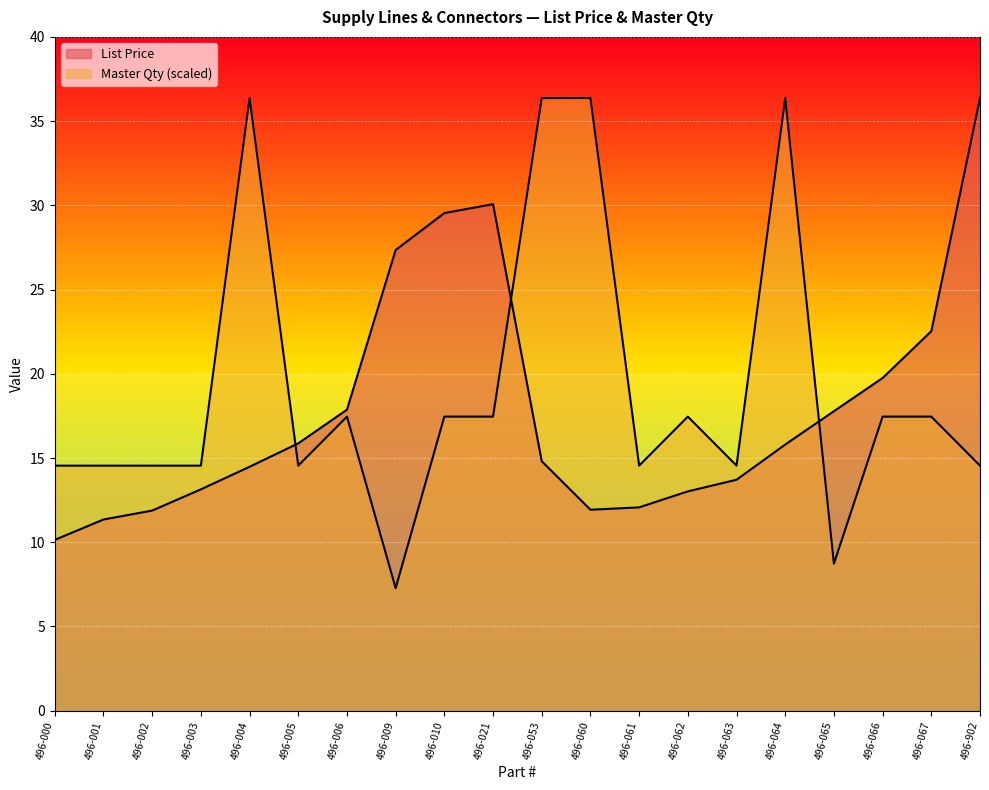

What are all the series names shown in the legend?

List Price, Master Qty